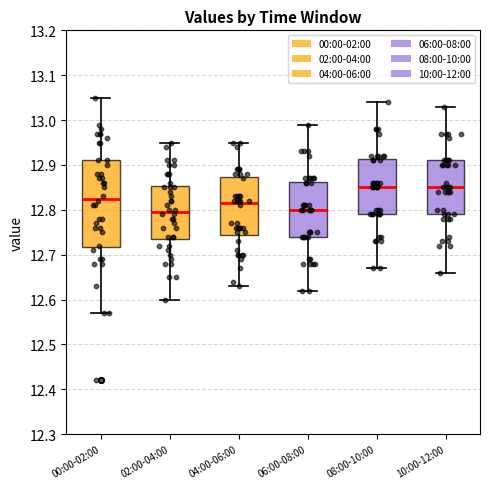

Comparing the boxes themselves (not the whiskers), which one is the tallest?

00:00-02:00